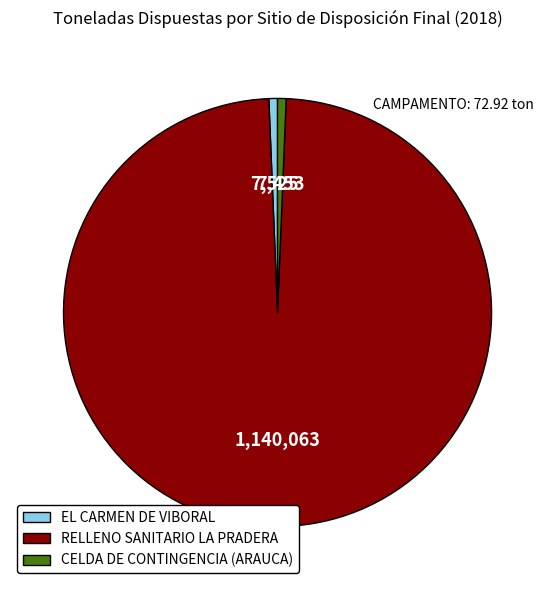

Count the number of slices in the pie.

3